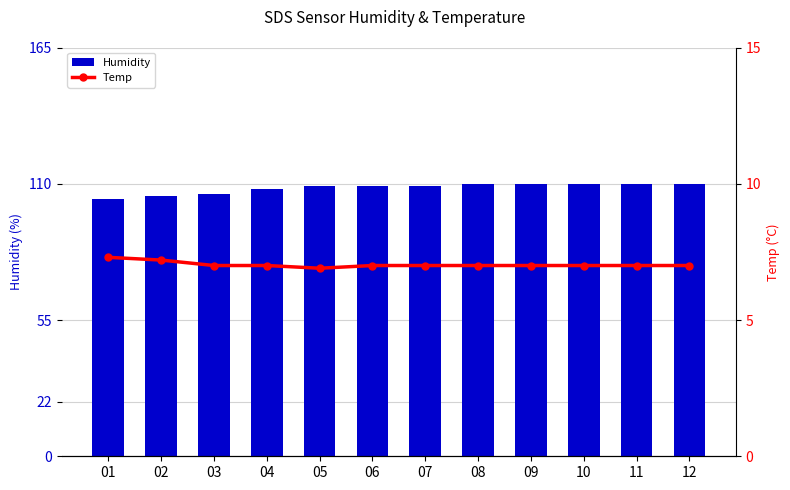

What is the difference between the maximum and minimum values in the Humidity series?

6.0